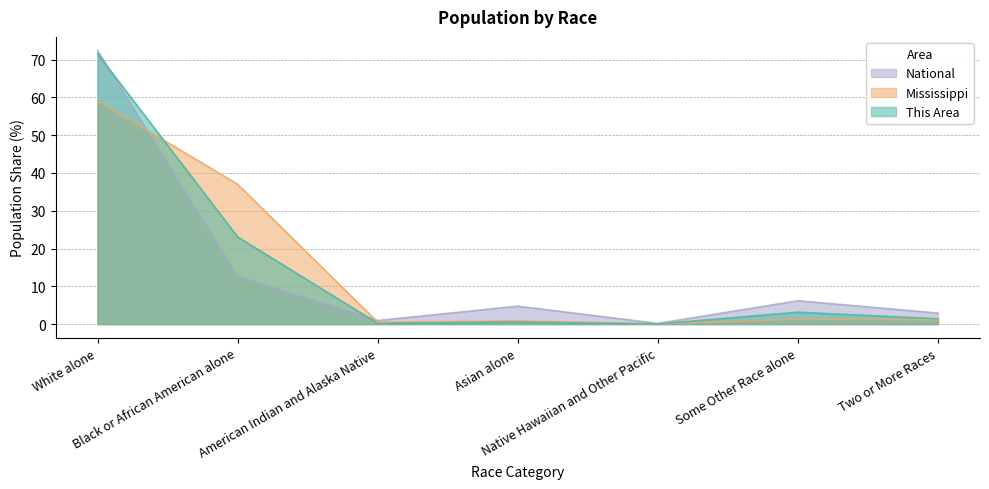

True or false: This Area and Mississippi intersect in this chart.

True